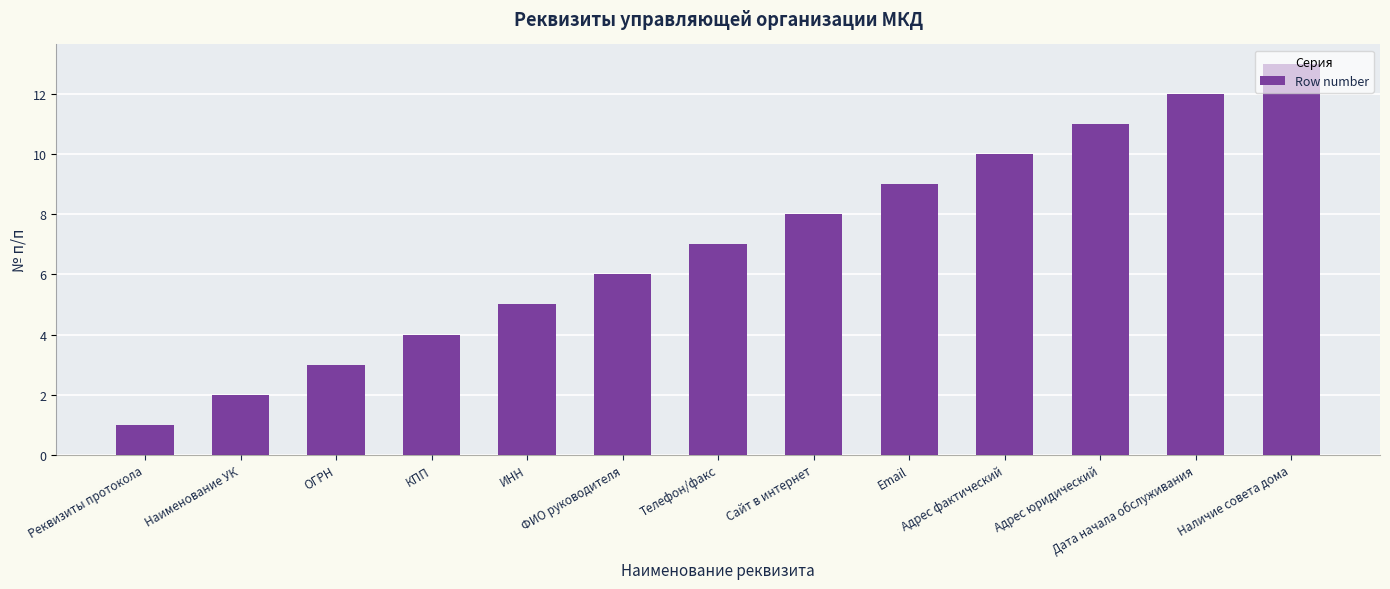

What is the sum of the values at Наименование УК and Реквизиты протокола?

3